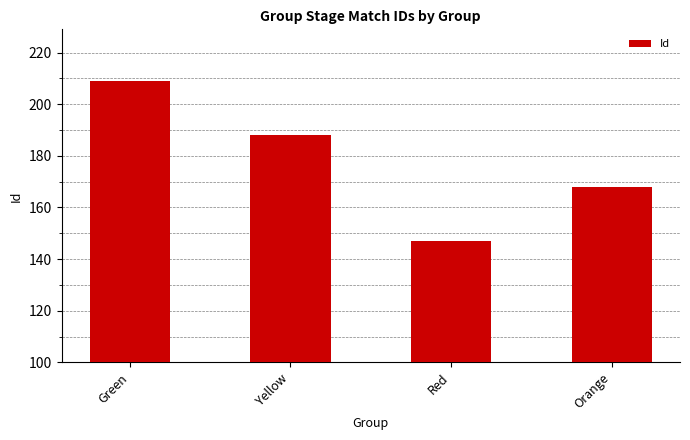

What is the label of the 3rd bar from the right?

Yellow